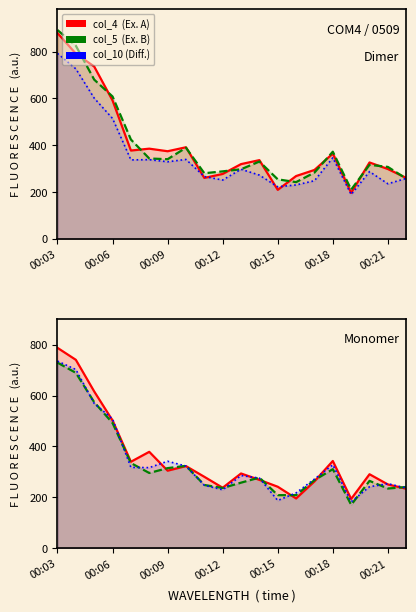

In col_10, how many points are higher than both neighbors (excluding endpoints)?

5